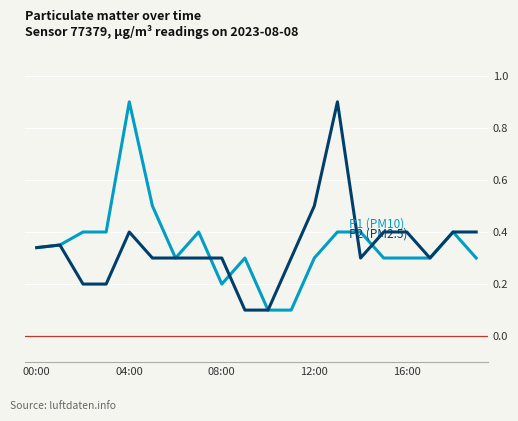

What is the greatest value displayed?

0.9